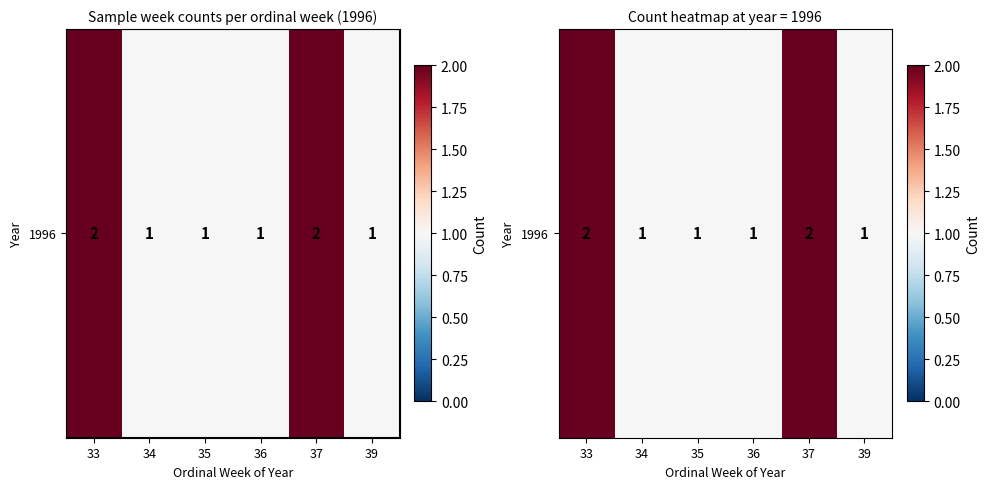

At which category does the chart reach its peak across all series?

33